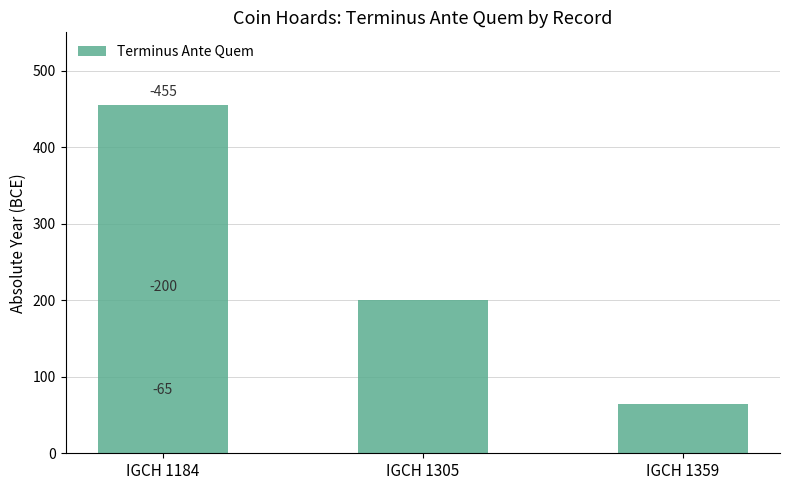

How many bars are there in total?

3